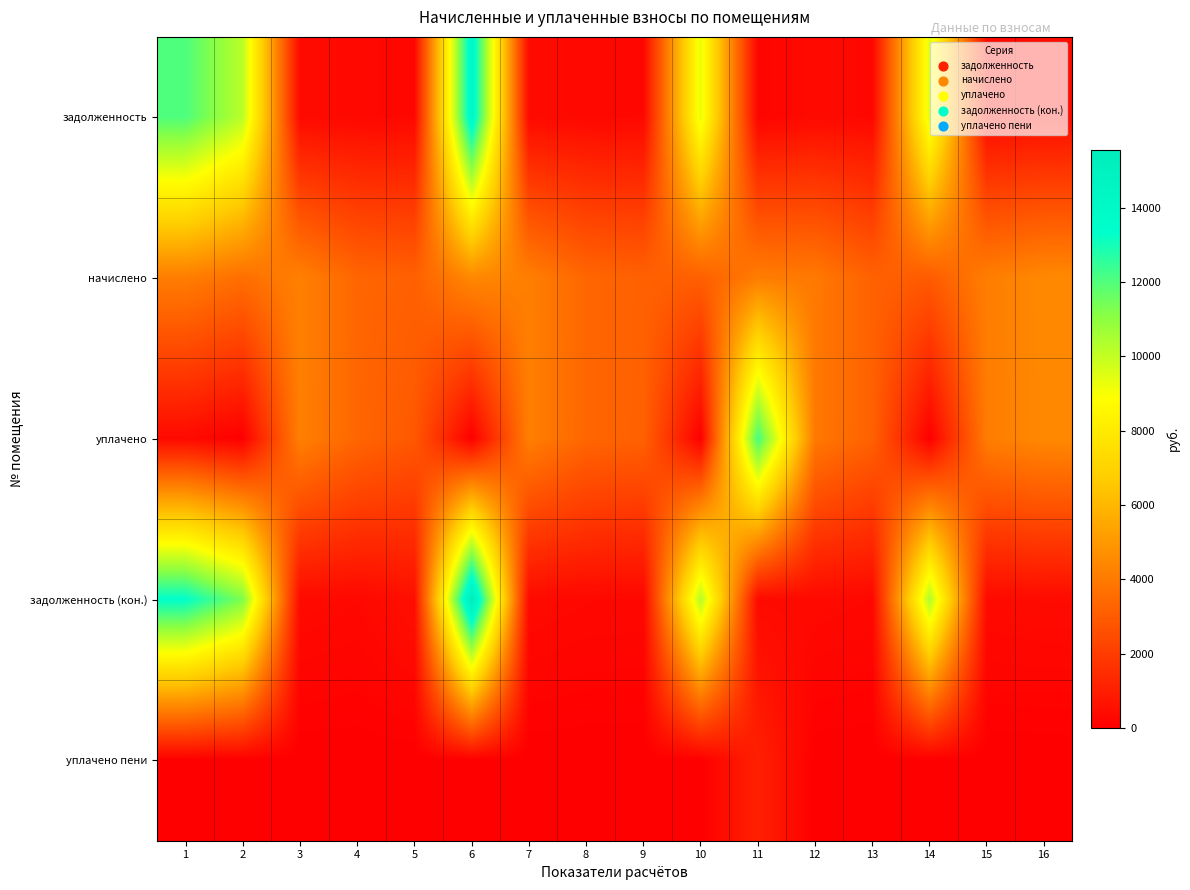

Which series has the widest spread of values?

задолженность (кон.)